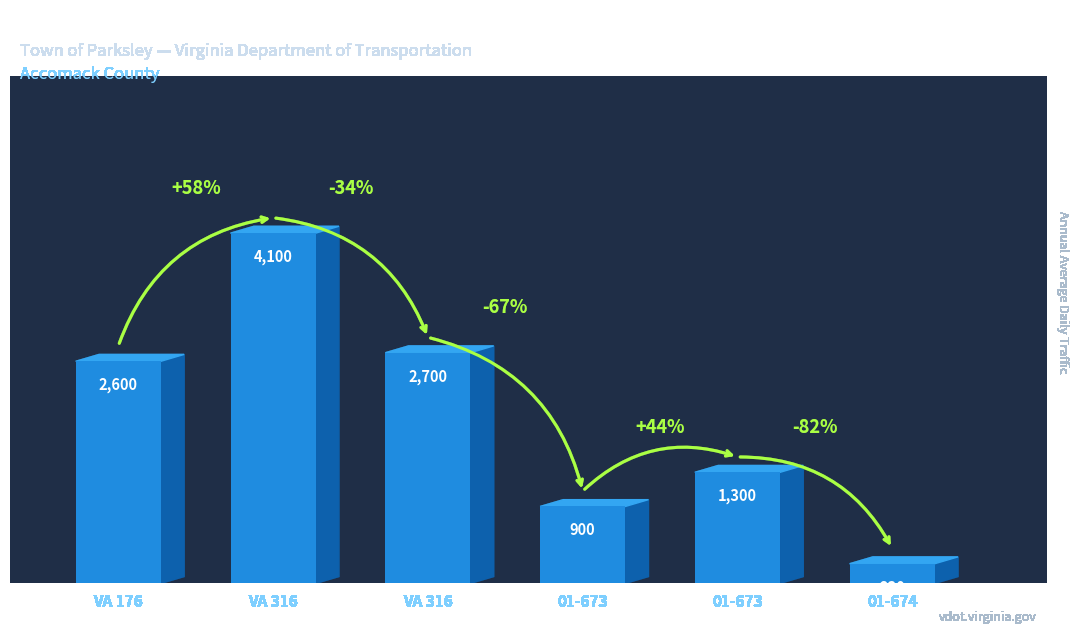

How many series are shown in this chart?

1